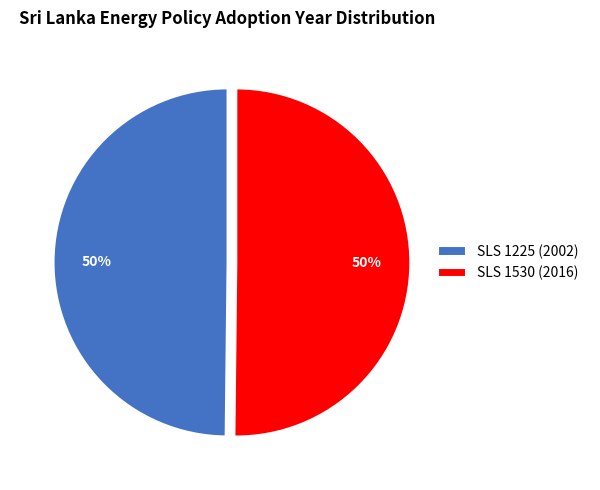

Count the number of slices in the pie.

2